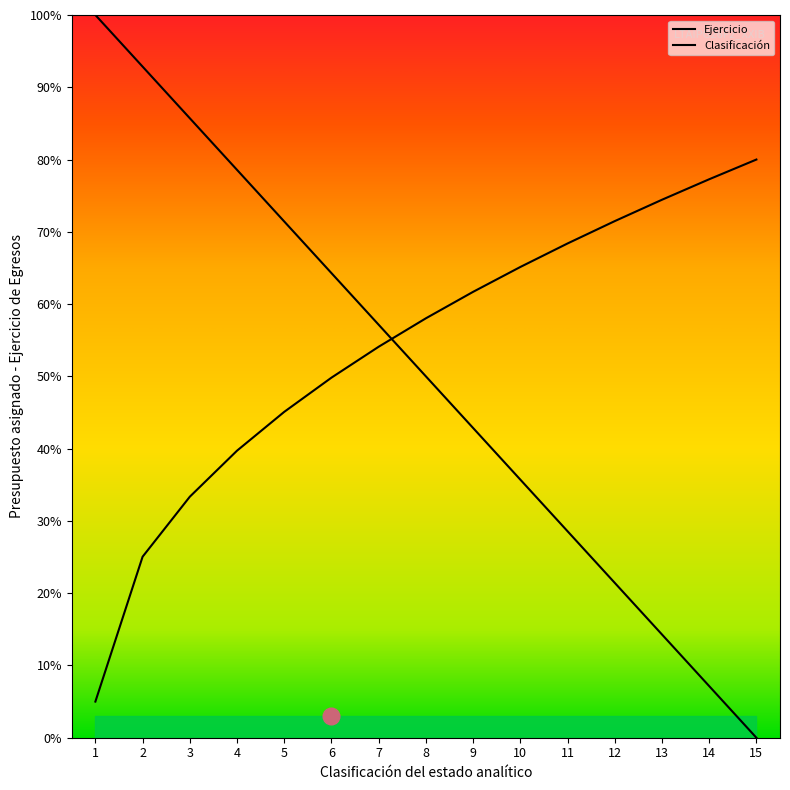

Is it true that the value at 11 is 6.4?

False